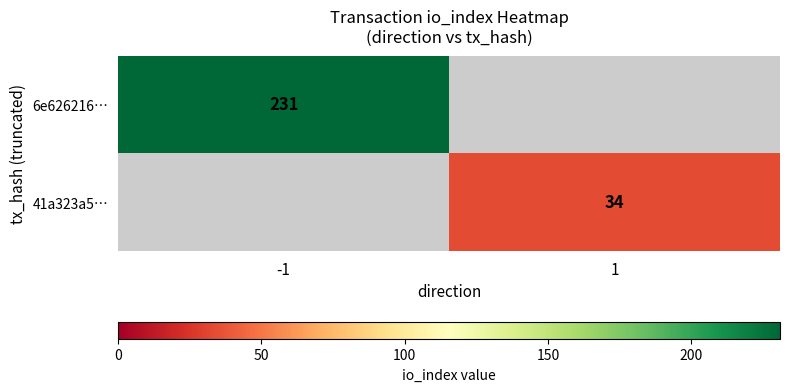

The 41a323a5… series shows 14 at 1. True or false?

False